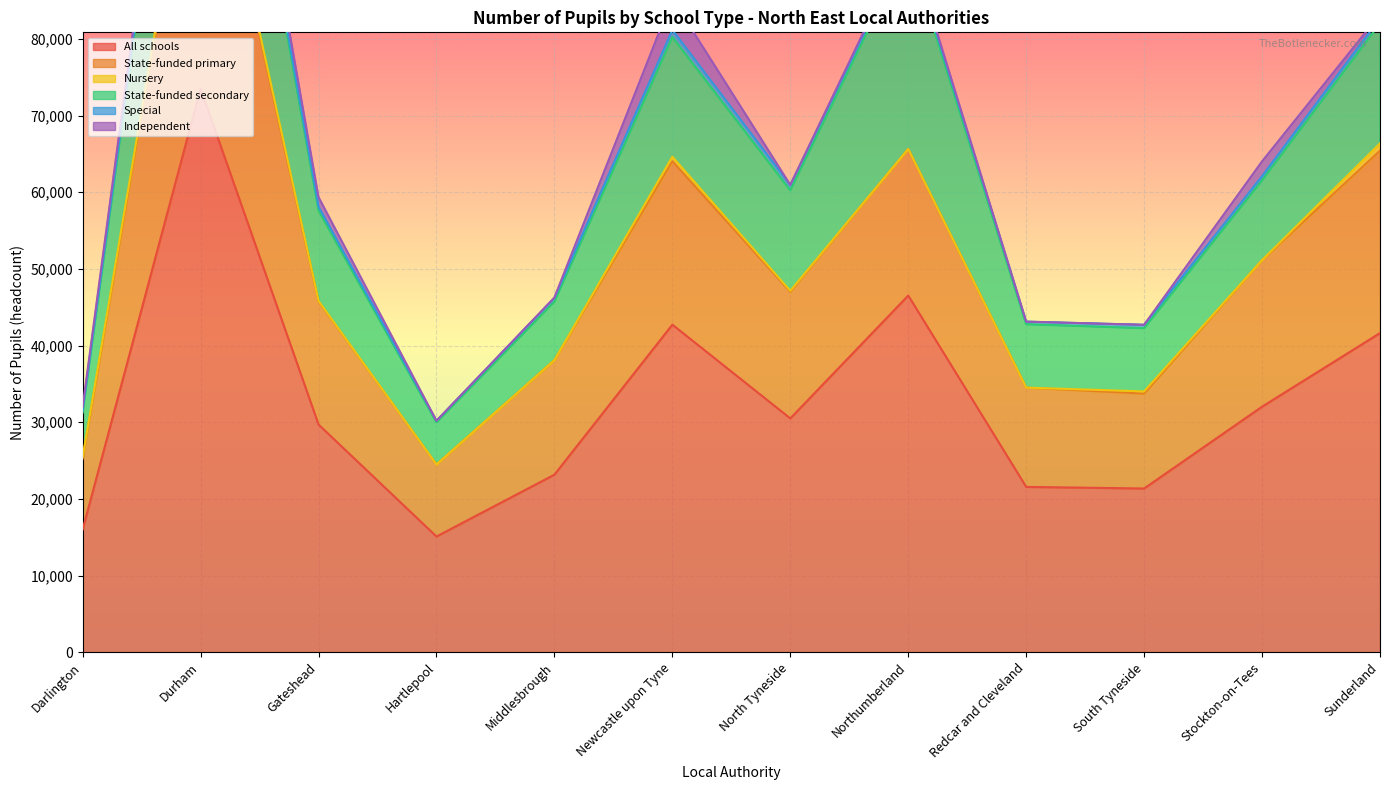

The All schools series shows 30499 at North Tyneside. True or false?

True